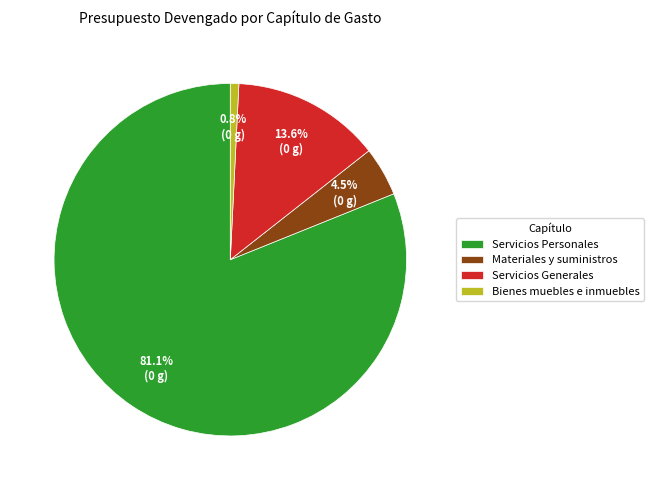

Which slice is the largest?

Servicios Personales